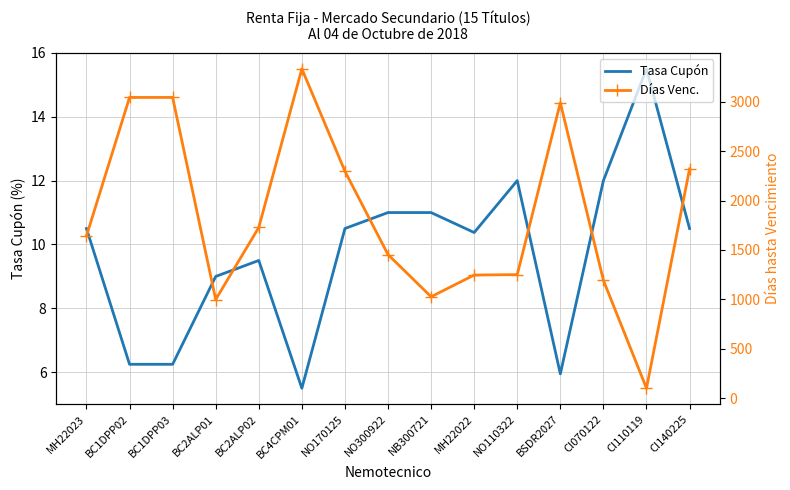

In Días Venc., how many points are higher than both neighbors (excluding endpoints)?

2